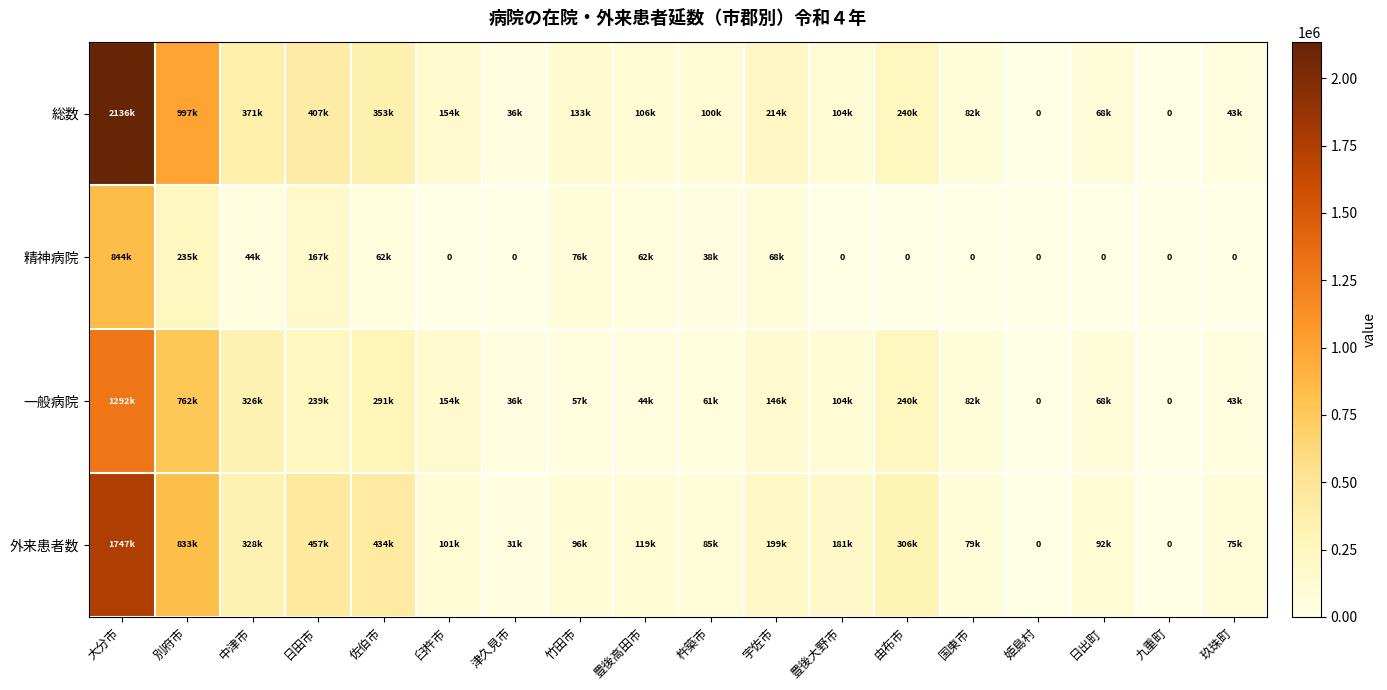

What is the sum of all 一般病院 values?

3952100